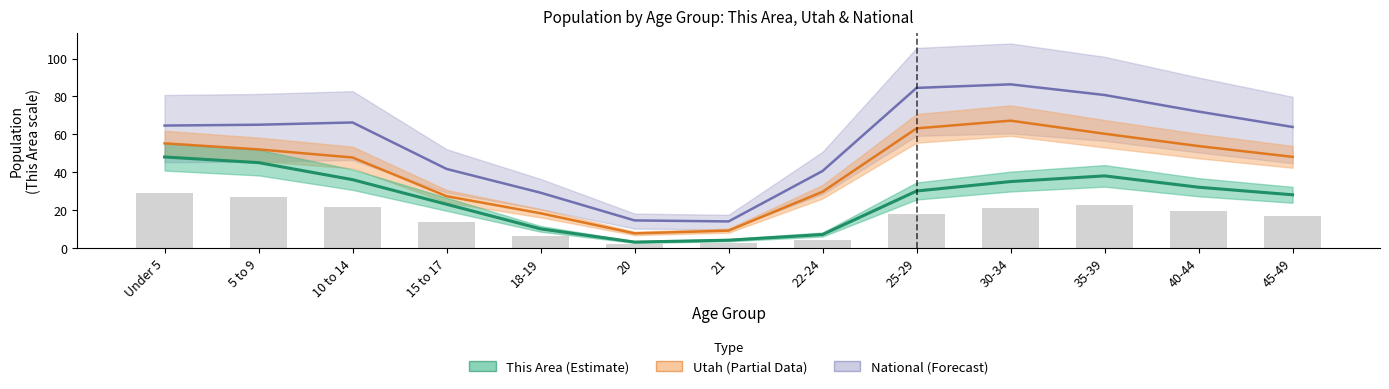

What are all the series names shown in the legend?

This Area, Utah, National